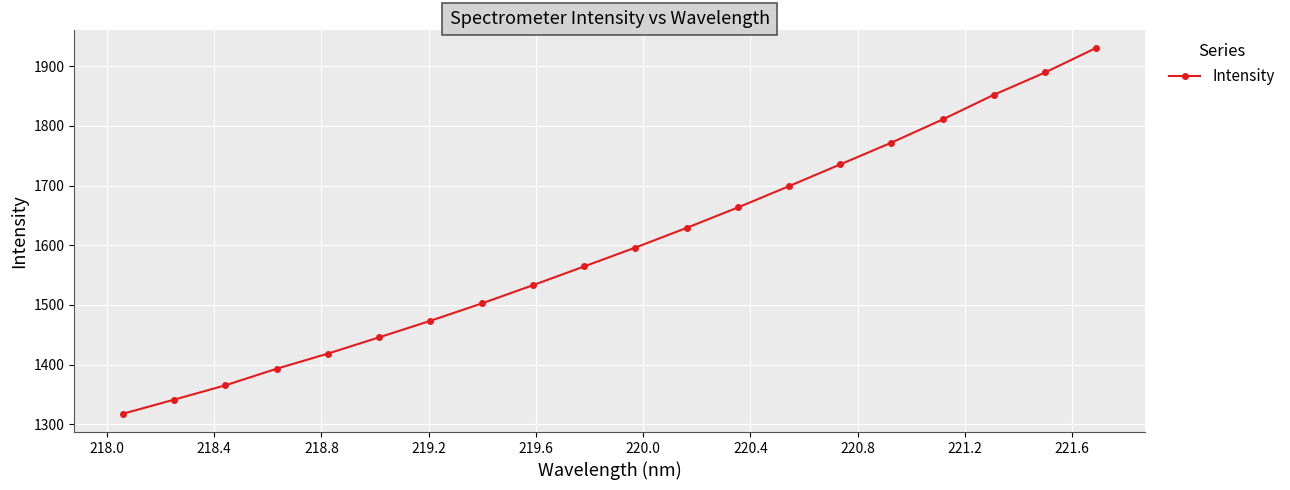

What is the maximum value shown in the chart?

1930.8